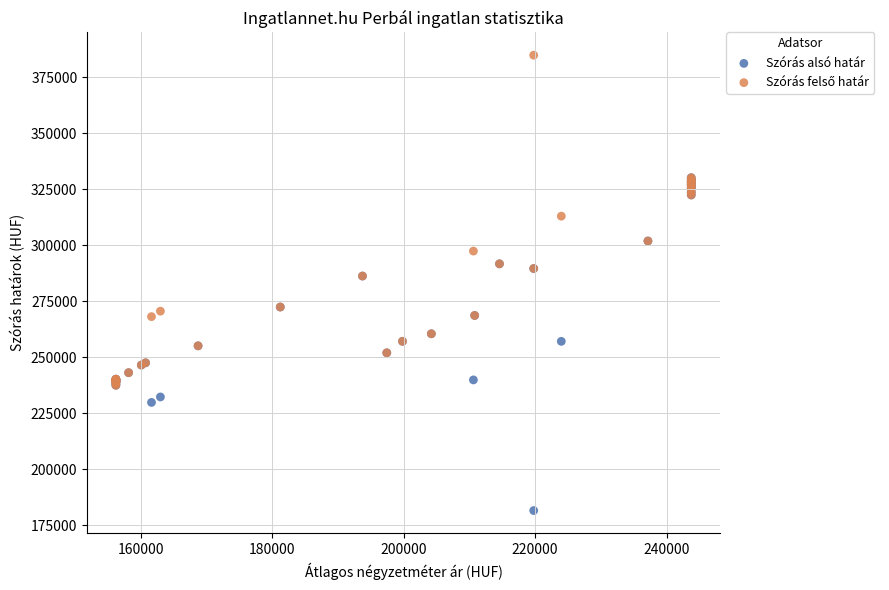

Which series reaches the minimum Y coordinate?

Szórás alsó határ